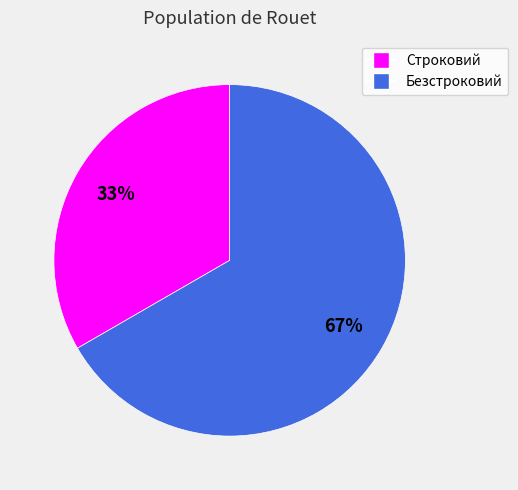

Do Безстроковий and Строковий together represent more than half of the pie?

Yes